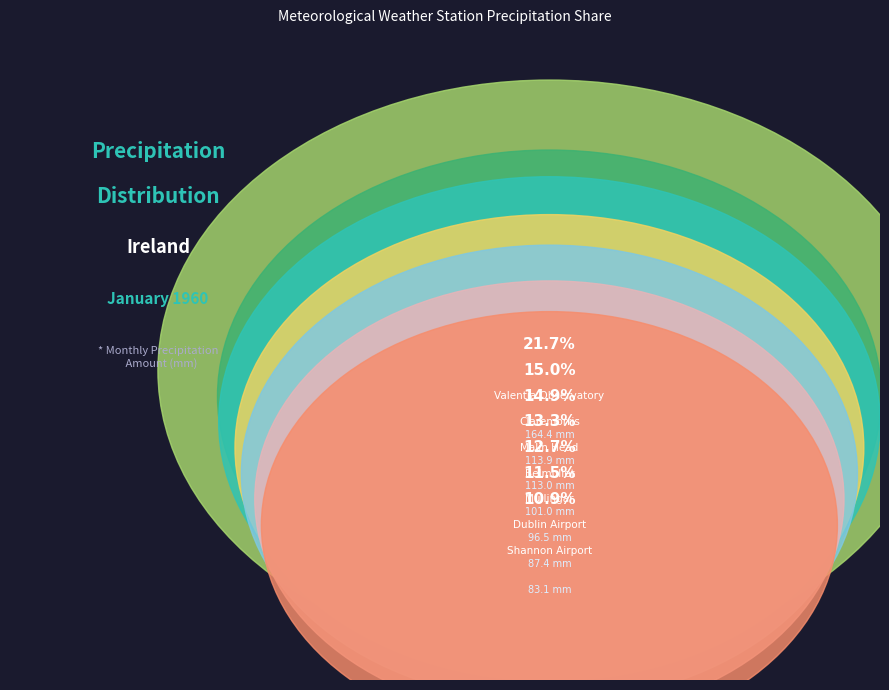

Which category has the biggest portion of the pie?

Valentia Observatory